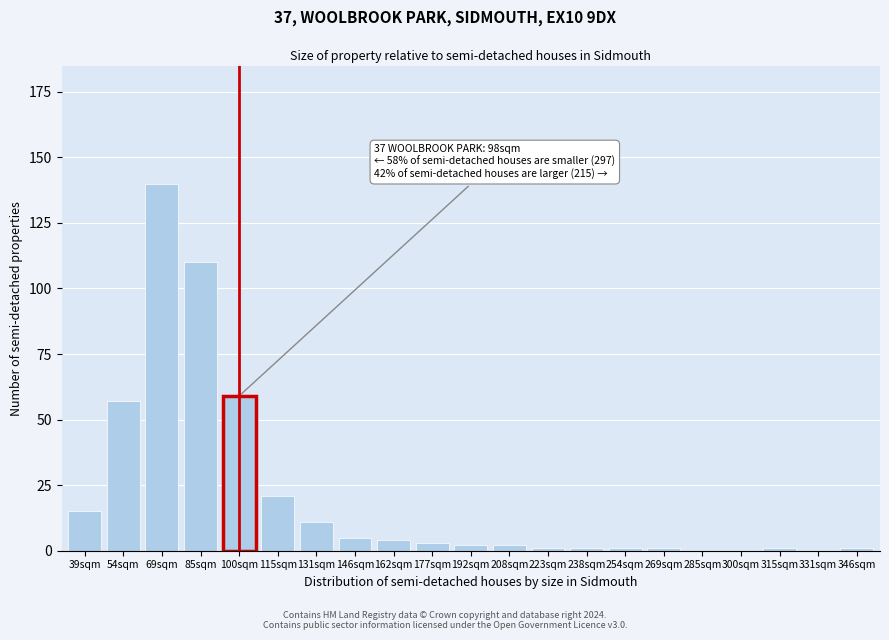

Reading left to right, list all the values displayed in this chart.

39sqm=15	54sqm=57	69sqm=140	85sqm=110	100sqm=59	115sqm=21	131sqm=11	146sqm=5	162sqm=4	177sqm=3	192sqm=2	208sqm=2	223sqm=1	238sqm=1	254sqm=1	269sqm=1	285sqm=0	300sqm=0	315sqm=1	331sqm=0	346sqm=1